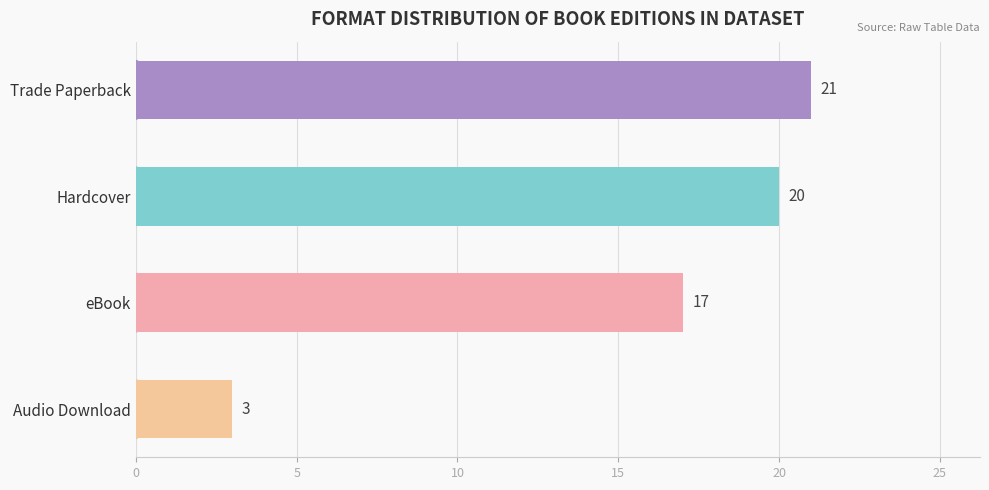

What is the ratio of the value at eBook to the value at Audio Download?

5.7